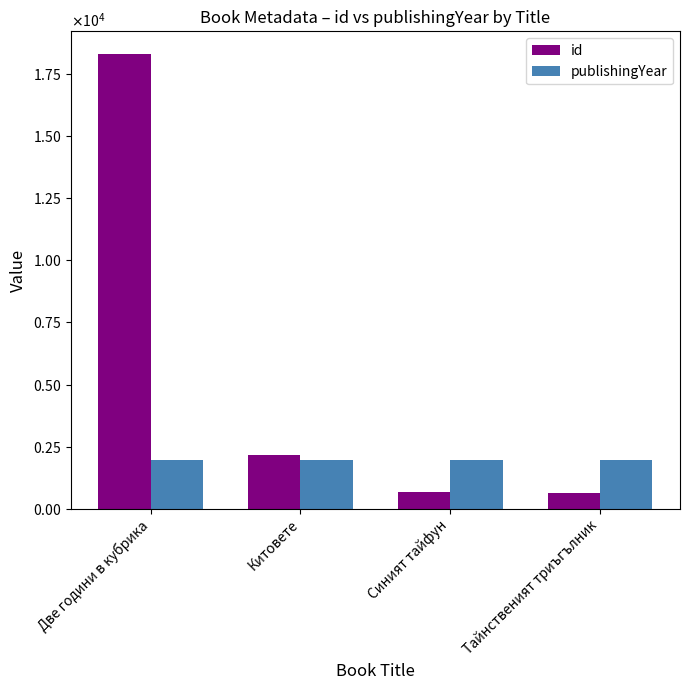

What is the difference between the publishingYear values at Две години в кубрика and Синият тайфун?

2